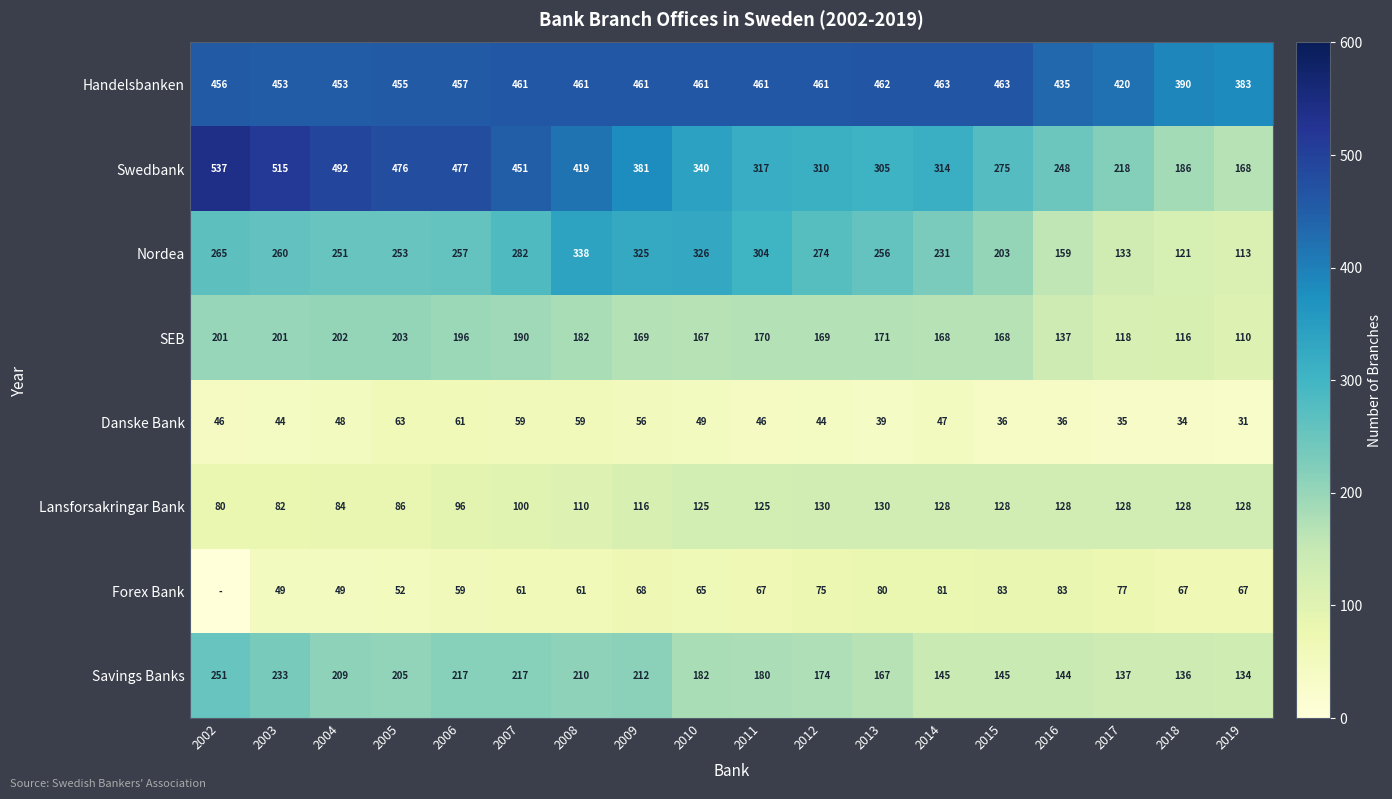

Which category has the highest value in the Swedbank series?

2002